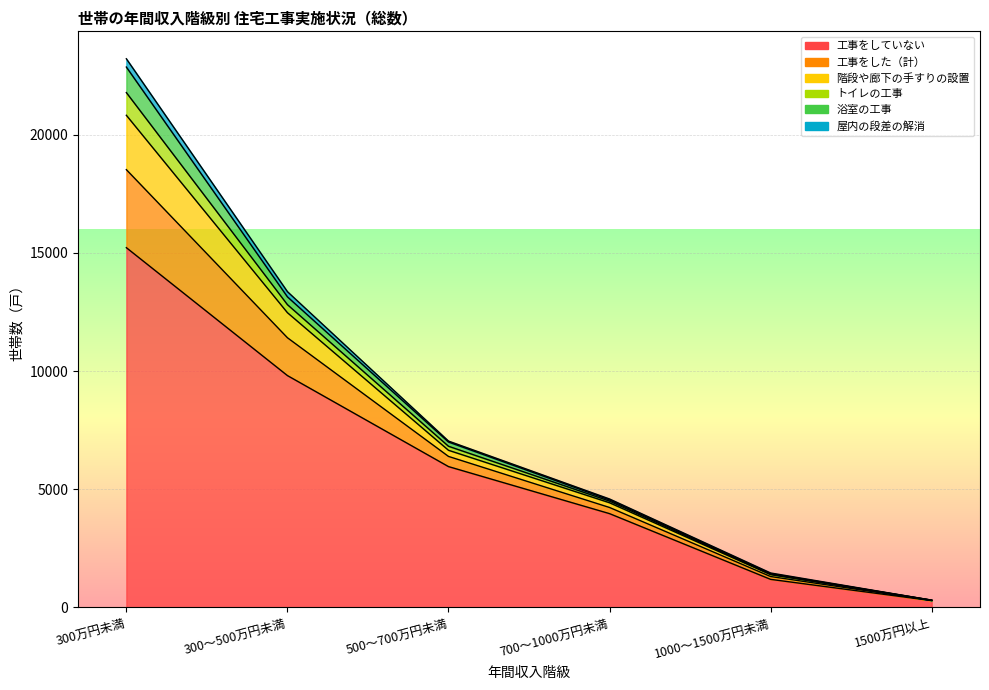

True or false: 工事をした（計） and 階段や廊下の手すりの設置 cross at least once.

False